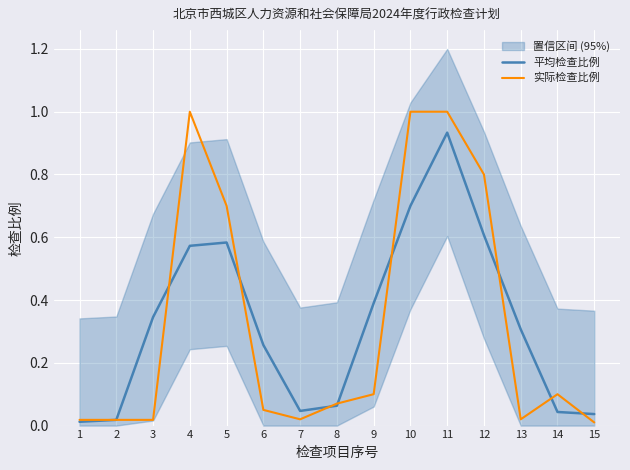

At which label does 实际检查比例 reach its peak?

4